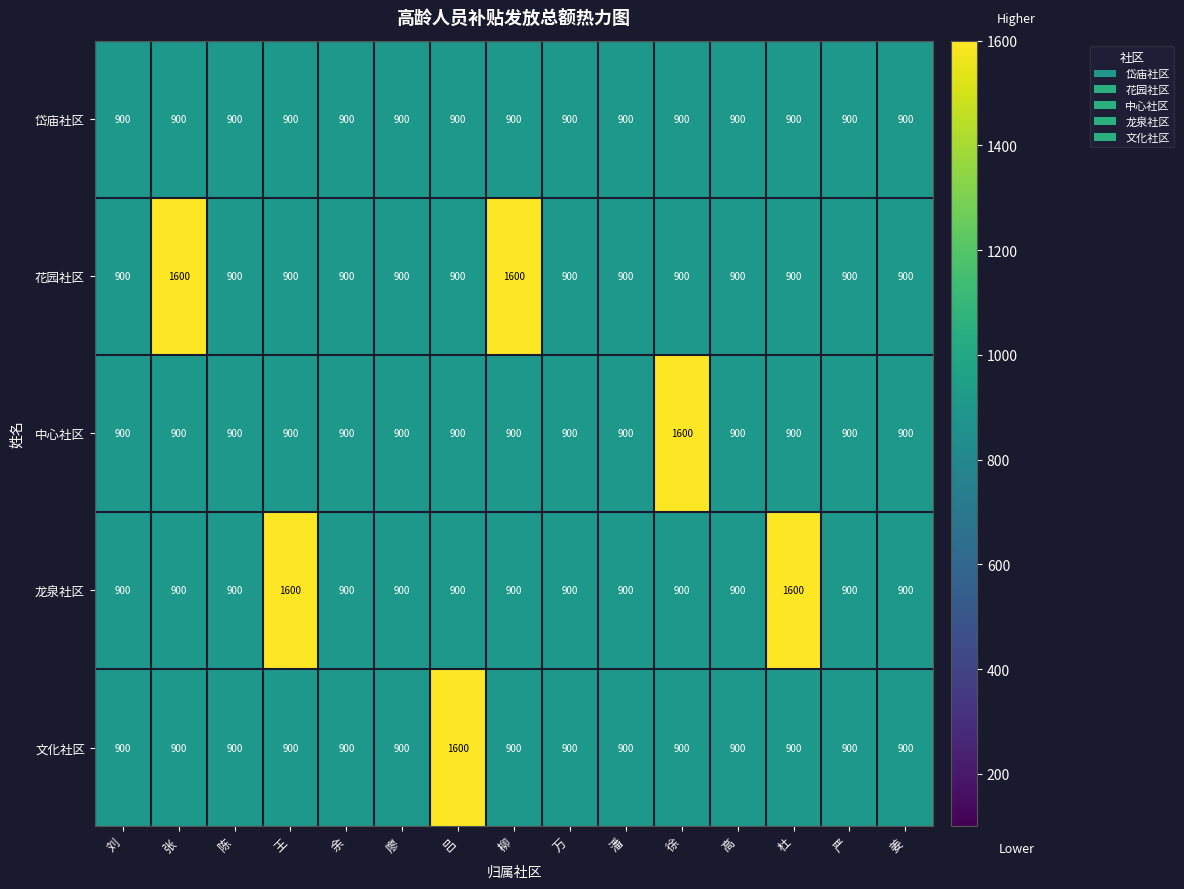

What is the average value of the 文化社区 series?

947